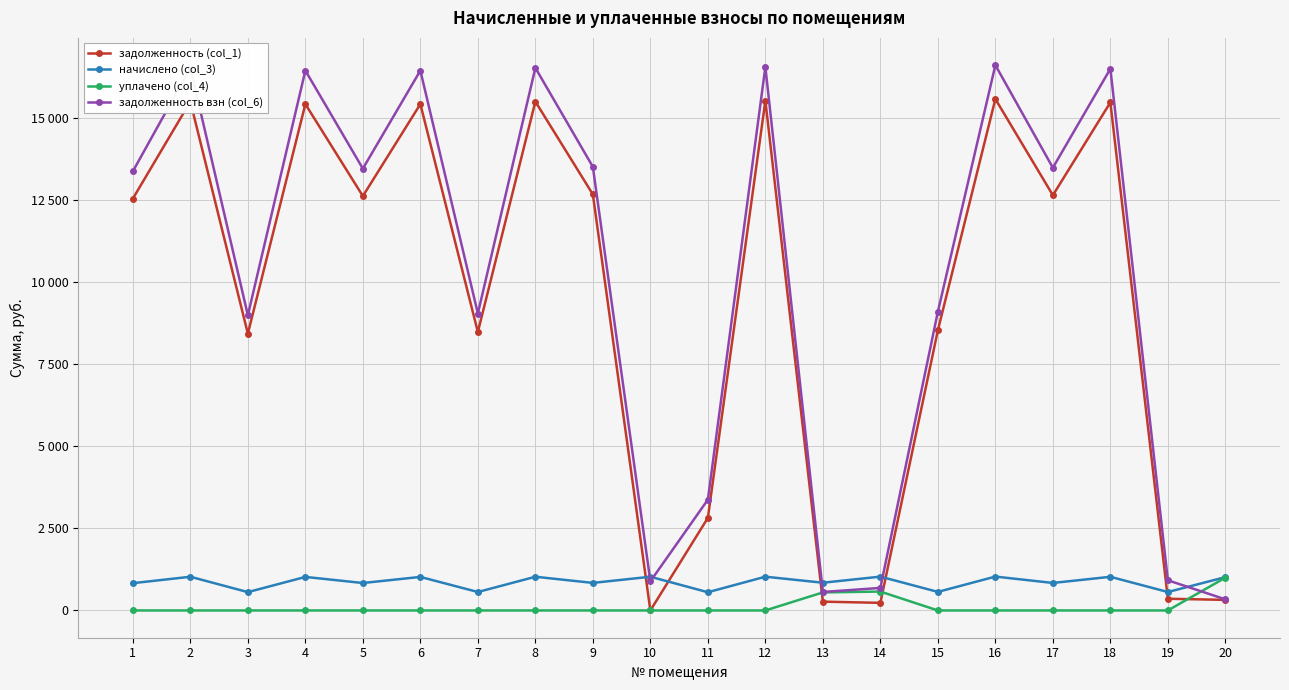

List the labels in order of задолженность взн (col_6) value, smallest first.

20, 13, 14, 10, 19, 11, 3, 7, 15, 1, 5, 17, 9, 4, 6, 18, 2, 8, 12, 16